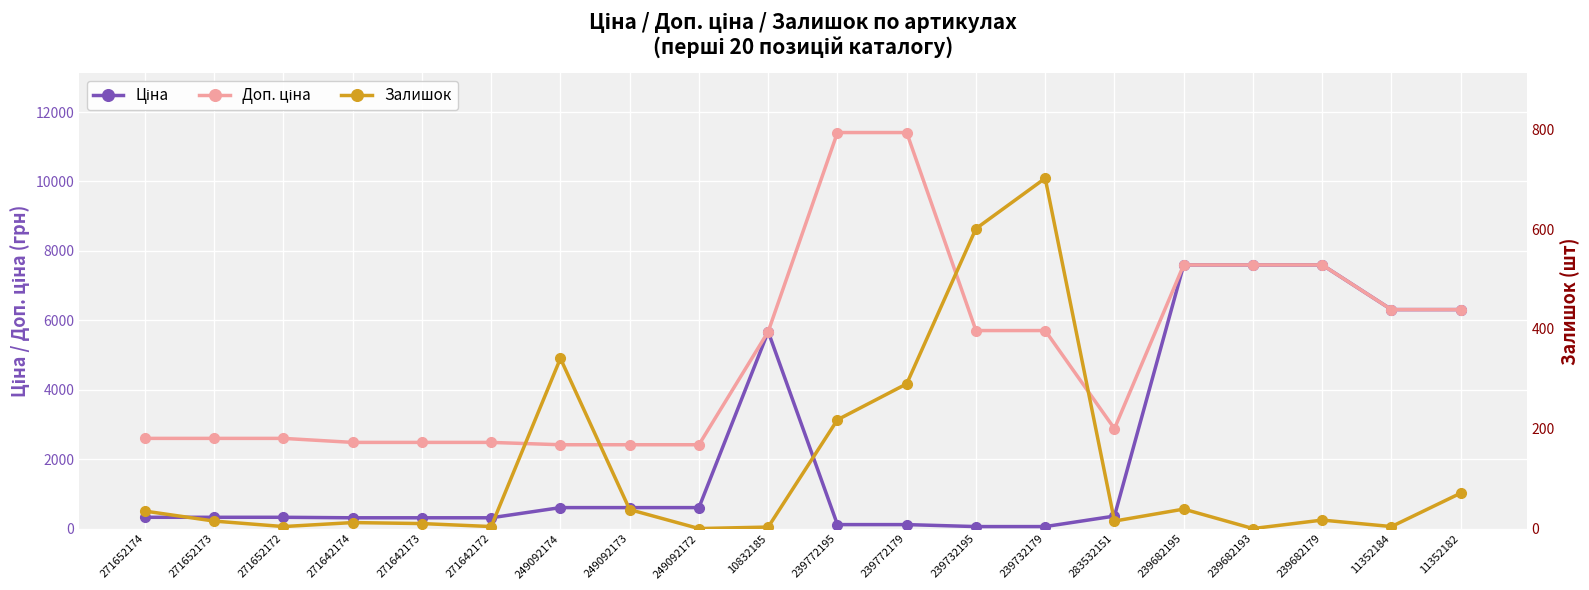

Reading left to right, what are all the values shown in this chart?

Ціна: 271652174=324.8	271652173=324.8	271652172=324.8	271642174=310.3	271642173=310.3	271642172=310.3	249092174=603.7	249092173=603.7	249092172=603.7	10832185=5673.8	239772195=114.1	239772179=114.1	239732195=57.0	239732179=57.0	283532151=359.9	239682195=7596.5	239682193=7596.5	239682179=7596.5	11352184=6308.8	11352182=6308.8
Доп. ціна: 271652174=2598.3	271652173=2598.3	271652172=2598.3	271642174=2482.4	271642173=2482.4	271642172=2482.4	249092174=2414.8	249092173=2414.8	249092172=2414.8	10832185=5673.8	239772195=11410.0	239772179=11410.0	239732195=5705.0	239732179=5705.0	283532151=2878.8	239682195=7596.5	239682193=7596.5	239682179=7596.5	11352184=6308.8	11352182=6308.8
Залишок: 271652174=35.0	271652173=15.0	271652172=4.0	271642174=12.0	271642173=10.0	271642172=4.0	249092174=341.0	249092173=38.0	249092172=0.0	10832185=3.0	239772195=218.0	239772179=290.0	239732195=601.0	239732179=702.0	283532151=15.0	239682195=39.0	239682193=0.0	239682179=17.0	11352184=4.0	11352182=71.0